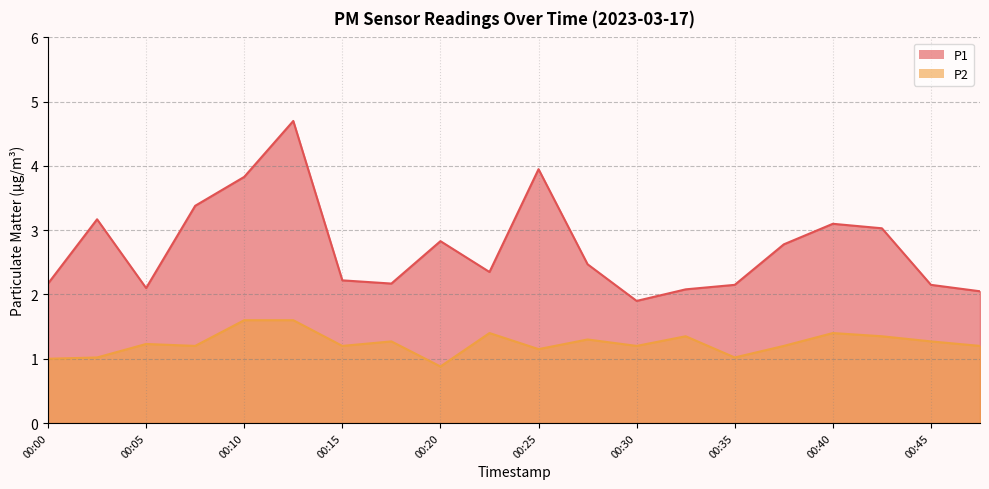

What is the sum of the P2 values at 00:22 and 00:45?

2.7